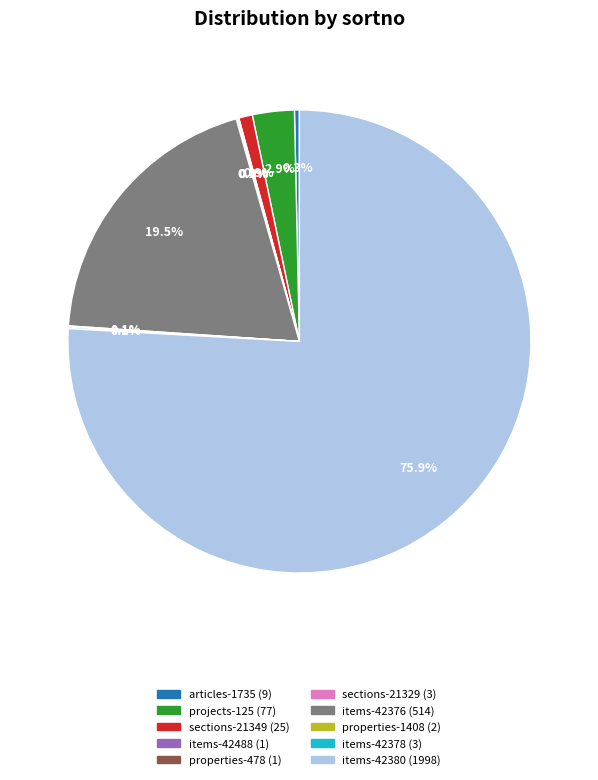

Between sections-21349 and items-42376, which is larger?

items-42376